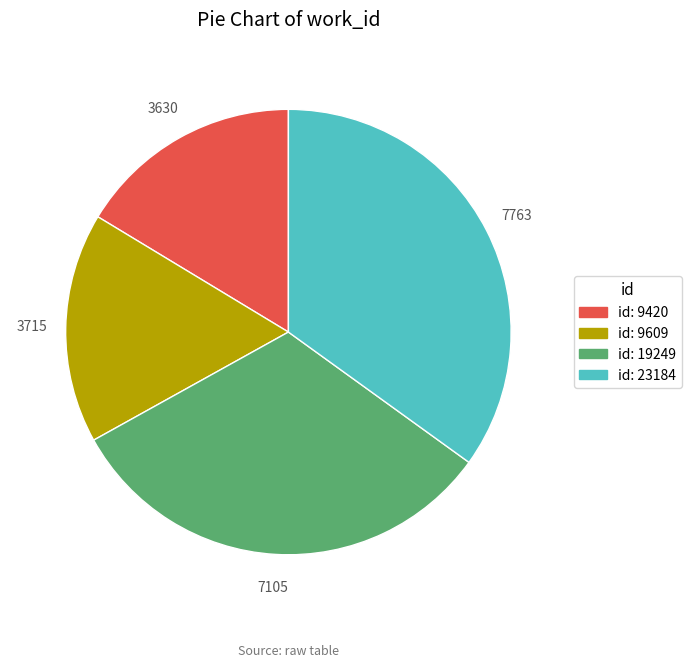

Is there any slice that represents more than half of the pie?

No